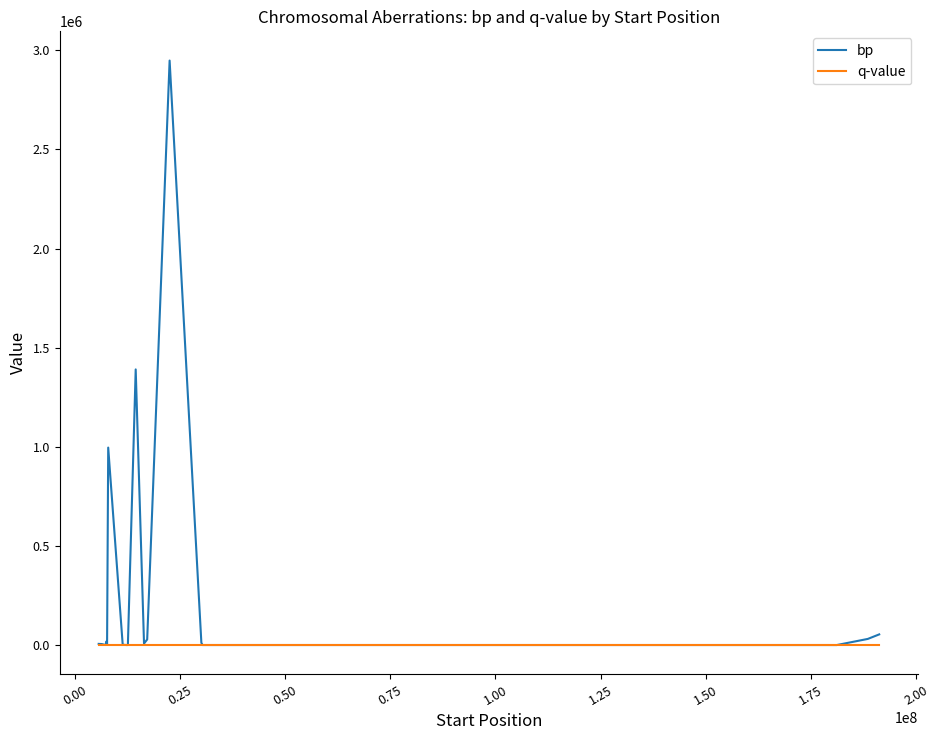

Which series has the largest total across all categories?

bp